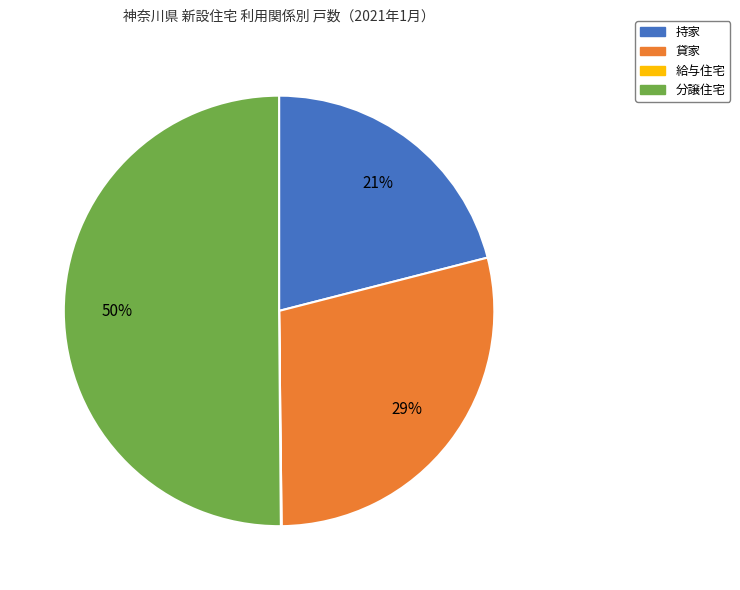

To the nearest percent, what is the difference between the 分譲住宅 and 持家 slice percentages?

29%